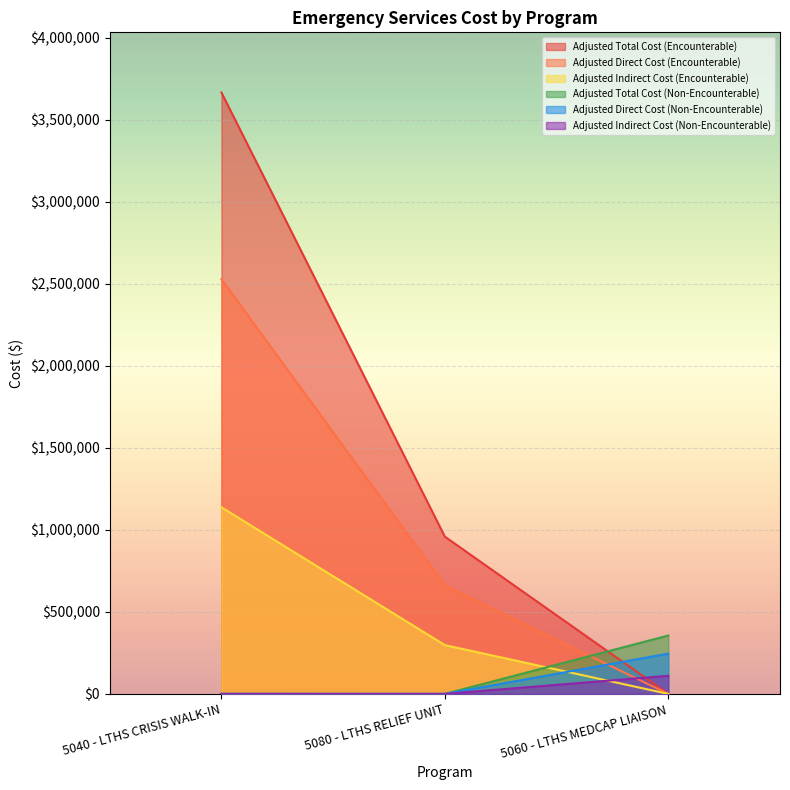

Reading left to right, list all the values displayed in this chart.

Adjusted Total Cost (Encounterable): 5040 - LTHS CRISIS WALK-IN=1137822.7	5080 - LTHS RELIEF UNIT=297504.9	5060 - LTHS MEDCAP LIAISON=0.0
Adjusted Direct Cost (Encounterable): 5040 - LTHS CRISIS WALK-IN=3666600.4	5080 - LTHS RELIEF UNIT=958700.8	5060 - LTHS MEDCAP LIAISON=0.0
Adjusted Indirect Cost (Encounterable): 5040 - LTHS CRISIS WALK-IN=2528777.7	5080 - LTHS RELIEF UNIT=661195.9	5060 - LTHS MEDCAP LIAISON=0.0
Adjusted Total Cost (Non-Encounterable): 5040 - LTHS CRISIS WALK-IN=328.1	5080 - LTHS RELIEF UNIT=0.0	5060 - LTHS MEDCAP LIAISON=355976.3
Adjusted Direct Cost (Non-Encounterable): 5040 - LTHS CRISIS WALK-IN=226.3	5080 - LTHS RELIEF UNIT=0.0	5060 - LTHS MEDCAP LIAISON=245509.4
Adjusted Indirect Cost (Non-Encounterable): 5040 - LTHS CRISIS WALK-IN=101.8	5080 - LTHS RELIEF UNIT=0.0	5060 - LTHS MEDCAP LIAISON=110466.9